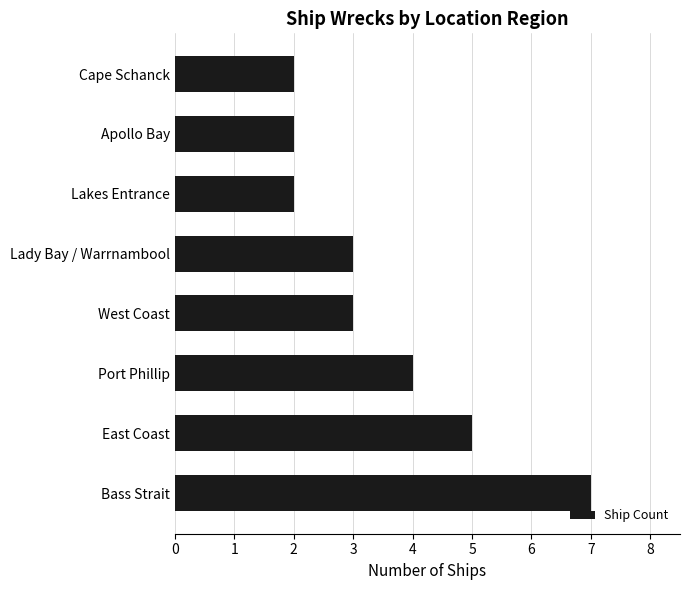

What is the difference between the maximum and second lowest values?

5